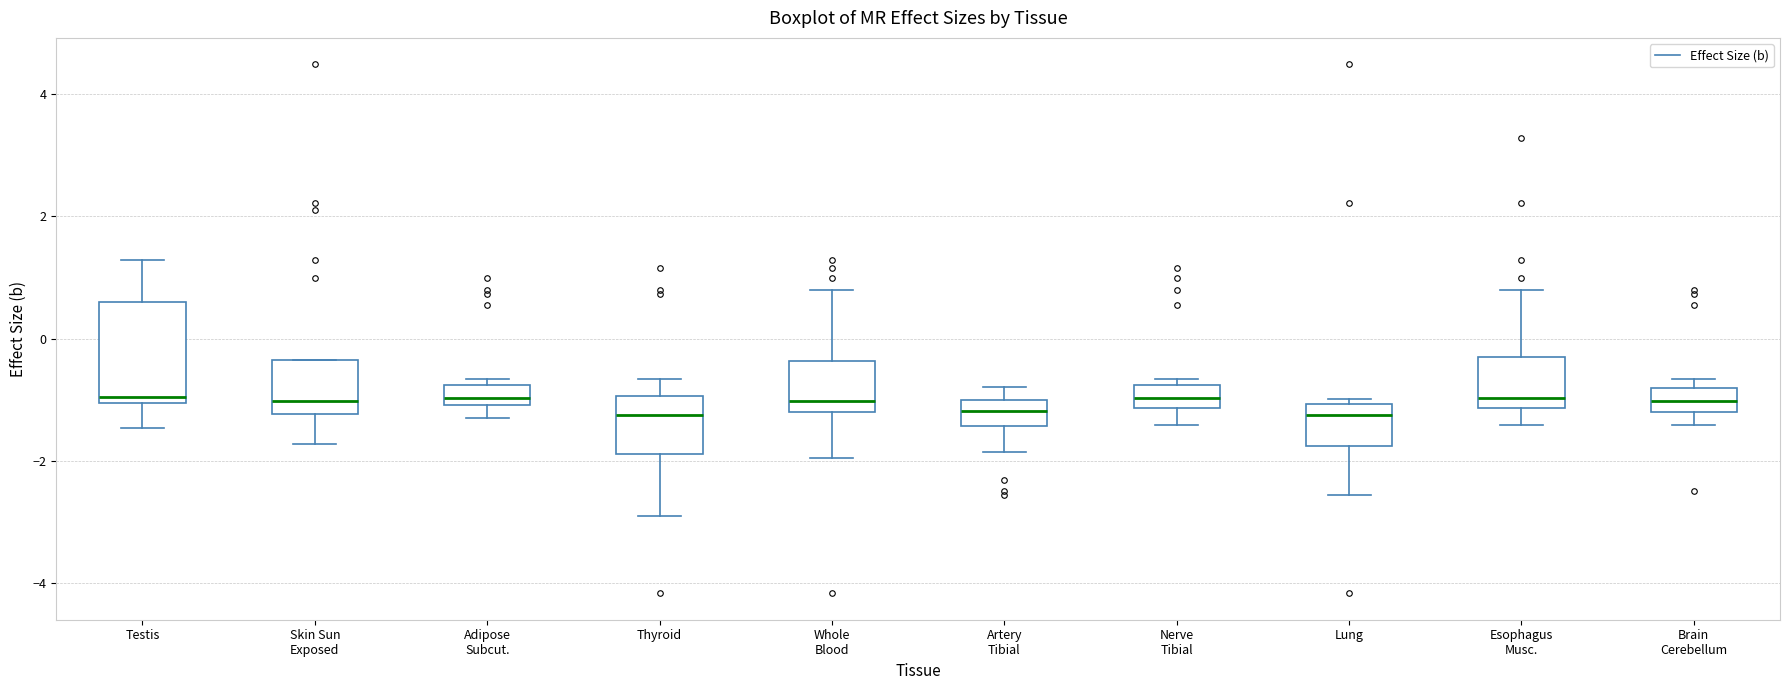

Reading left to right, transcribe this box plot: for each box, give where its median line is, the range the box spans, and where its two whiskers end, as read against the y-axis. The values are not printed on the chart, so give them approximately, as read against the axis.

Testis: median -1.0 (just above the box's lower edge), box -1.0 to 0.6, whiskers -1.4 to 1.2
Skin Sun Exposed: median -1.0, box -1.2 to -0.4, whiskers -1.8 to -0.4
Adipose Subcut.: median -1.0 (just above the box's lower edge), box -1.0 to -0.8, whiskers -1.2 to -0.6
Thyroid: median -1.2, box -1.8 to -1.0, whiskers -3.0 to -0.6
Whole Blood: median -1.0, box -1.2 to -0.4, whiskers -2.0 to 0.8
Artery Tibial: median -1.2, box -1.4 to -1.0, whiskers -1.8 to -0.8
Nerve Tibial: median -1.0, box -1.2 to -0.8, whiskers -1.4 to -0.6
Lung: median -1.2, box -1.8 to -1.0, whiskers -2.6 to -1.0 (just above the box's upper edge)
Esophagus Musc.: median -1.0, box -1.2 to -0.2, whiskers -1.4 to 0.8
Brain Cerebellum: median -1.0, box -1.2 to -0.8, whiskers -1.4 to -0.6